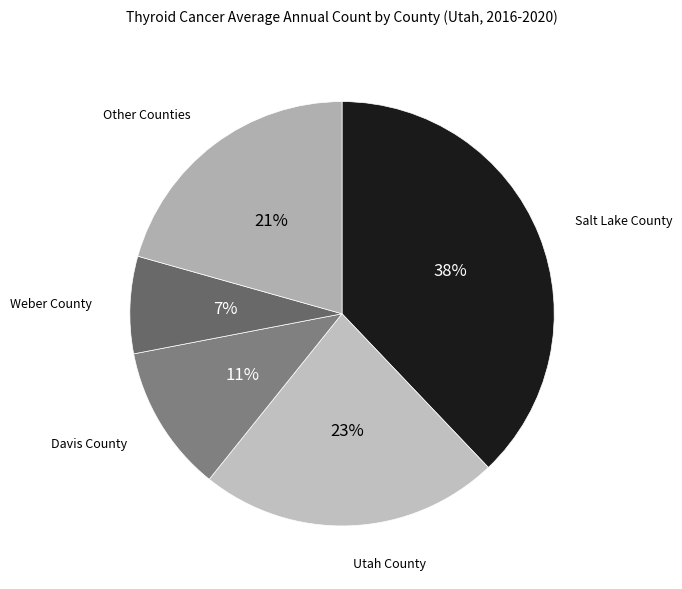

Which category has the smallest portion of the pie?

Weber County